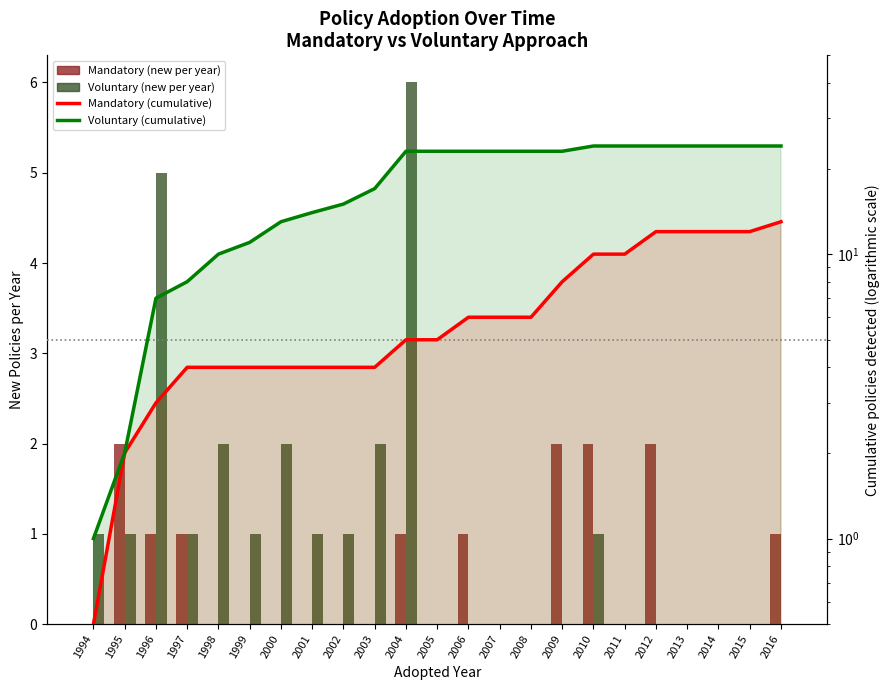

Is it true that Voluntary (cumulative) equals 42.2 at 2012?

False